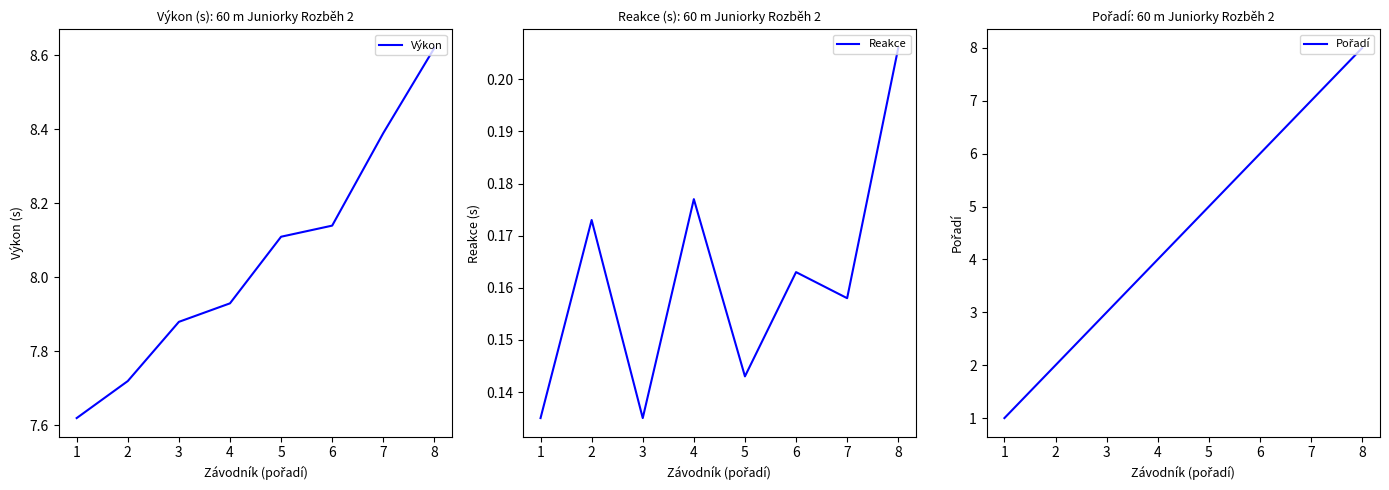

At how many categories does at least one series exceed 3?

8